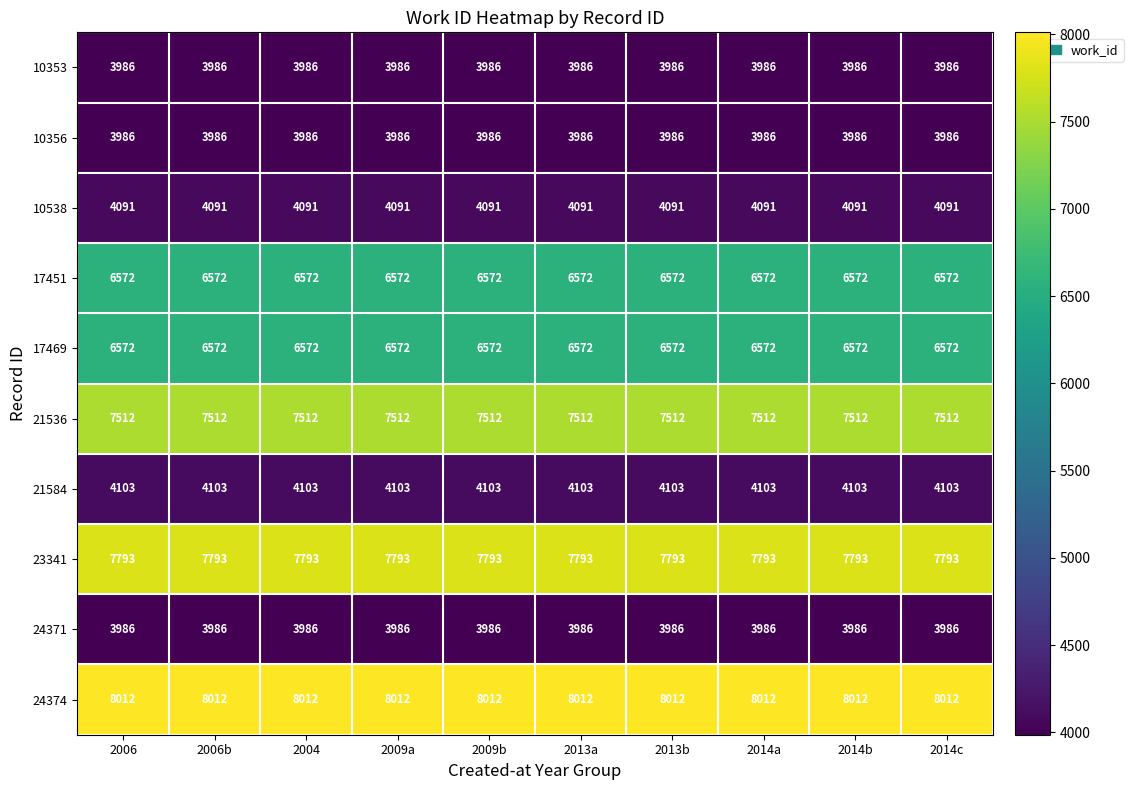

What is the minimum value shown in the chart?

3986